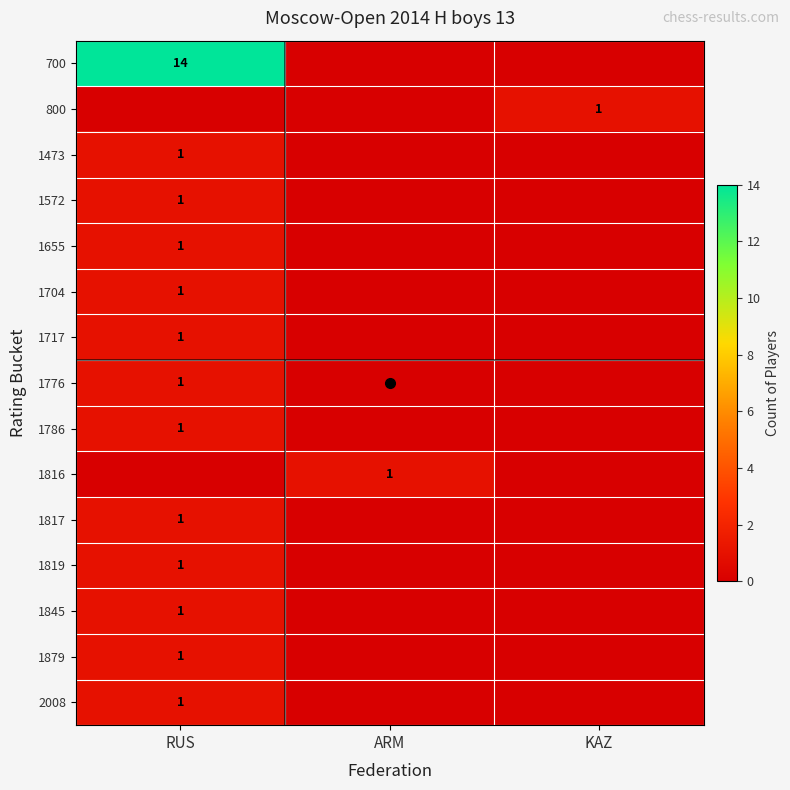

What is the spread (max minus min) of values at KAZ?

1